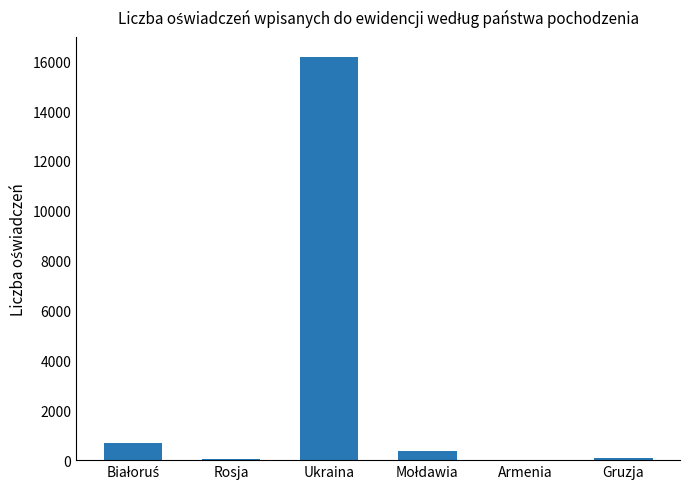

True or false: the data shows 21389 at Ukraina.

False